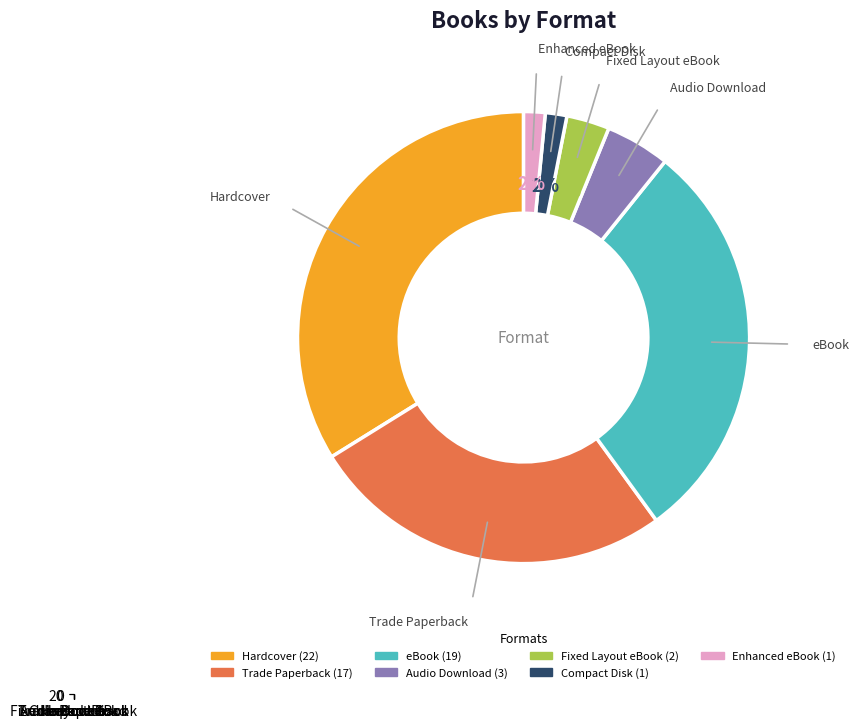

Between Fixed Layout eBook and Hardcover, which is larger?

Hardcover